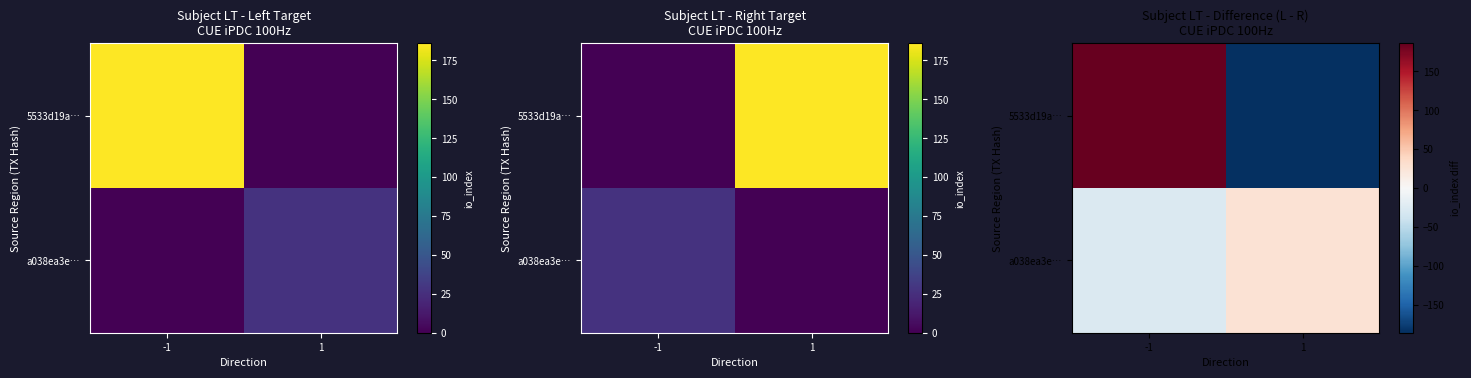

The a038ea3e… series shows -18 at -1. True or false?

False